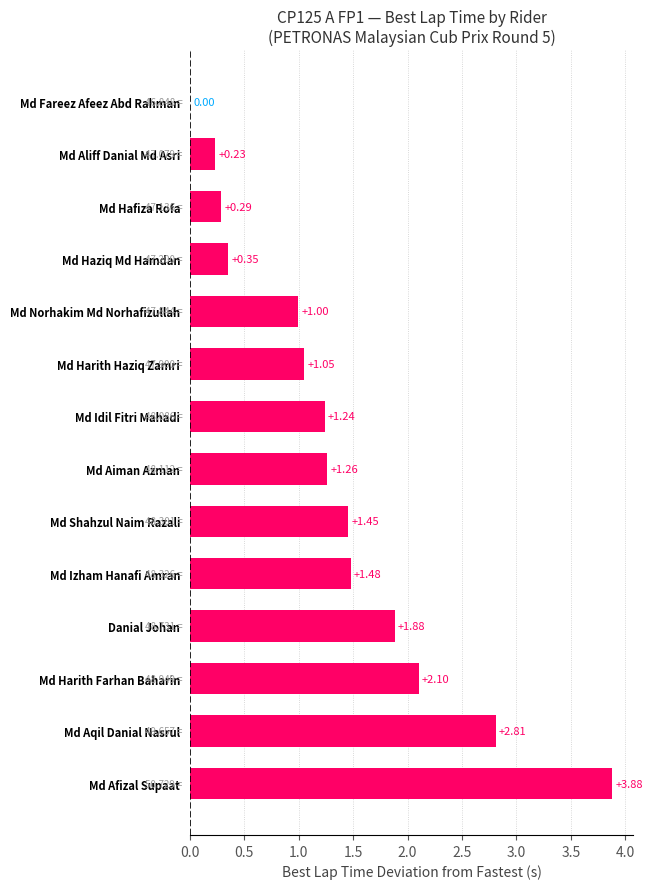

Which has a higher value, Md Afizal Supaat or Md Norhakim Md Norhafizullah?

Md Afizal Supaat